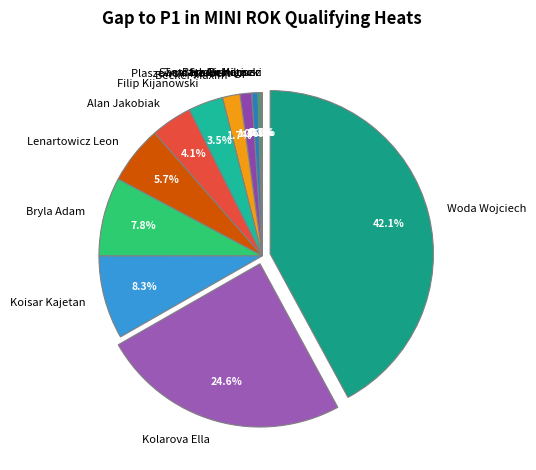

What is the largest slice in the pie chart?

Woda Wojciech